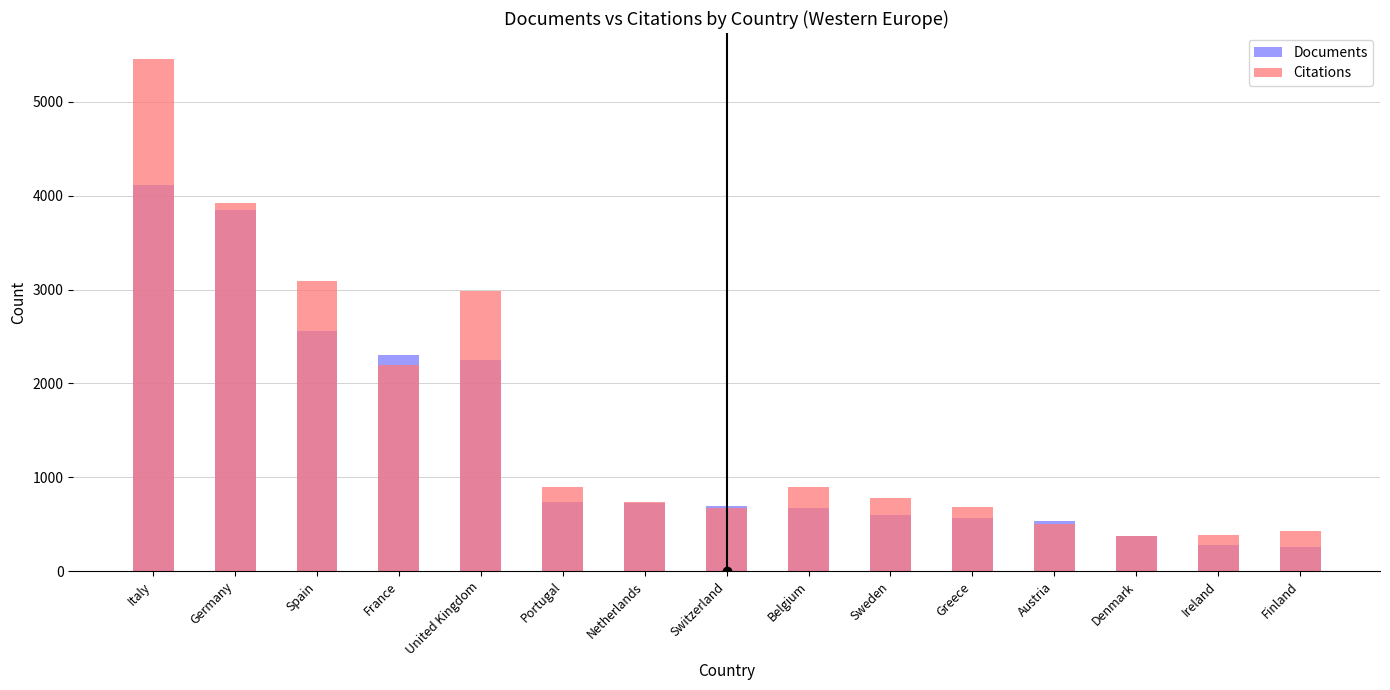

How many data points does each series have?

15